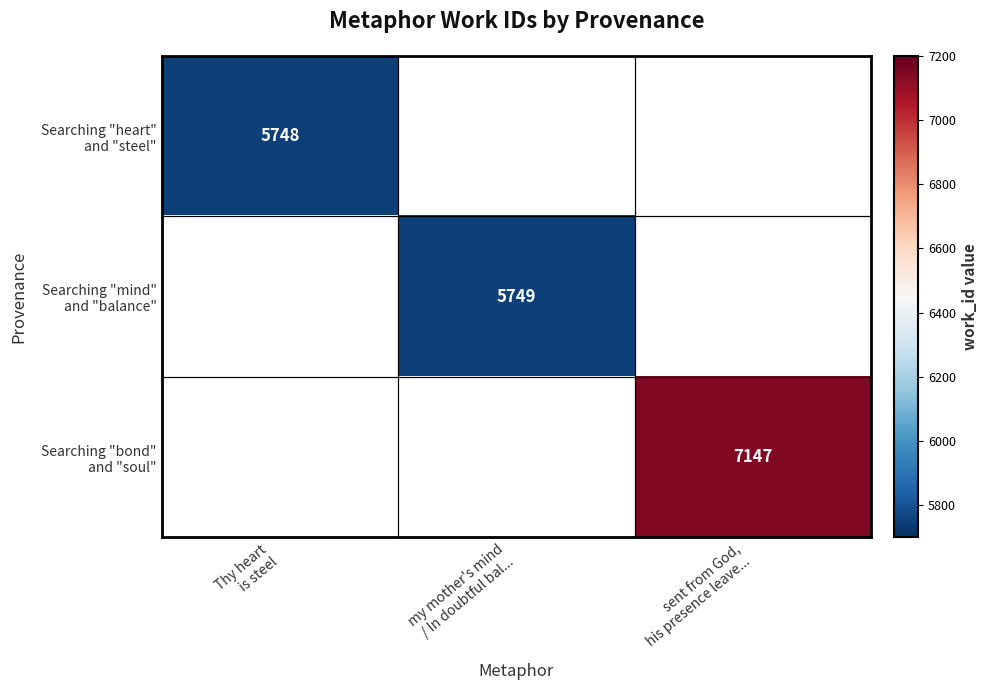

At which label does Searching "mind" and "balance" reach its minimum?

Thy heart is steel